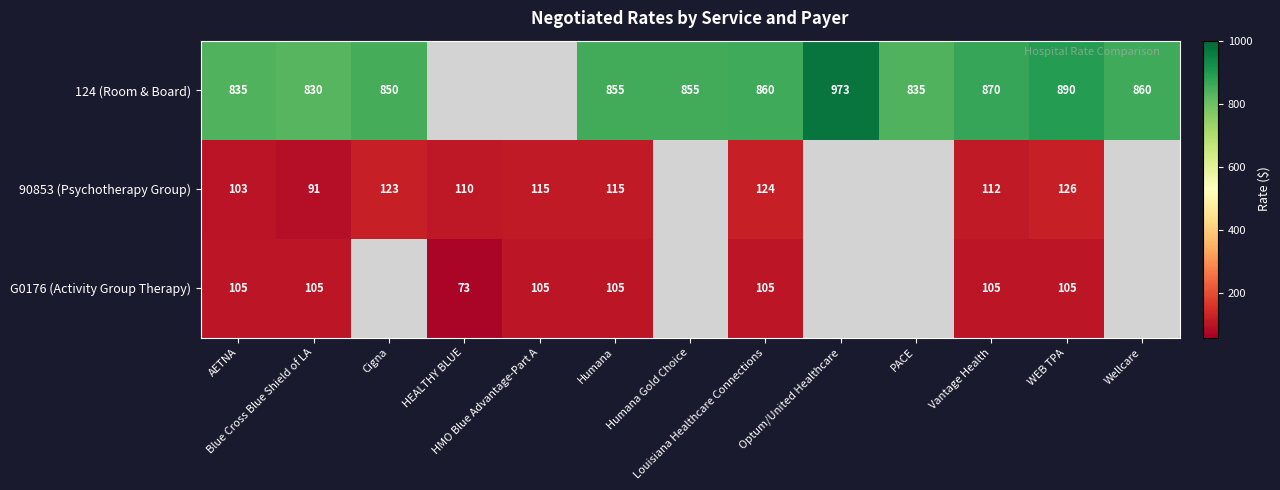

How many positive values does the 90853 (Psychotherapy Group) series have?

9